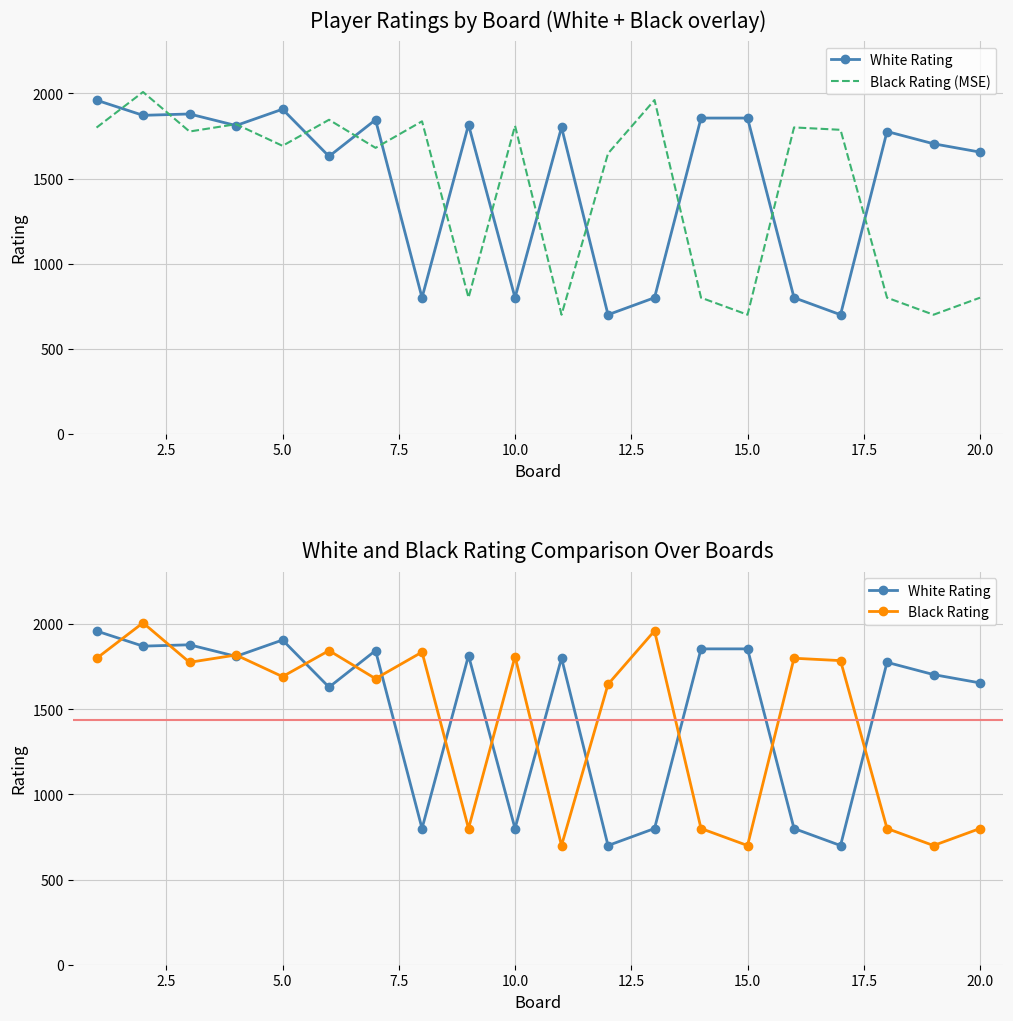

What is the spread (max minus min) of values at 17.5?

1036